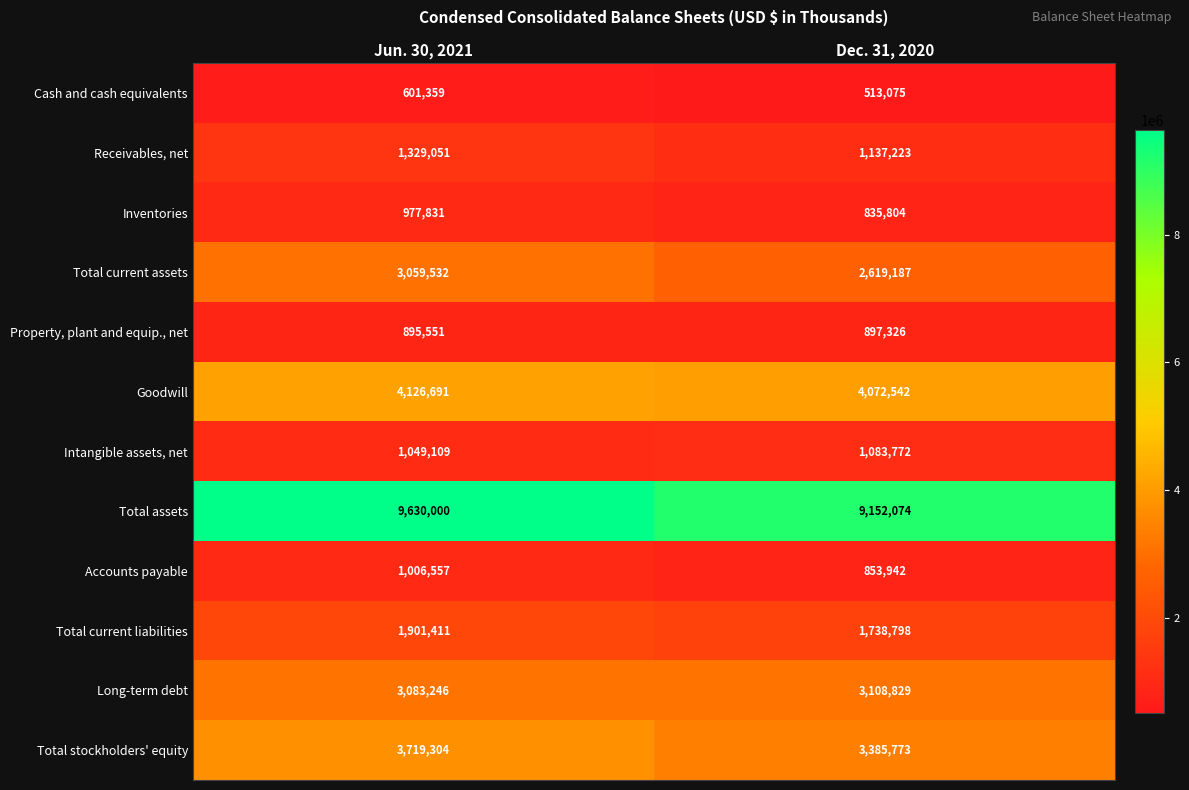

What is the total value across all series at Dec. 31, 2020?

29398345